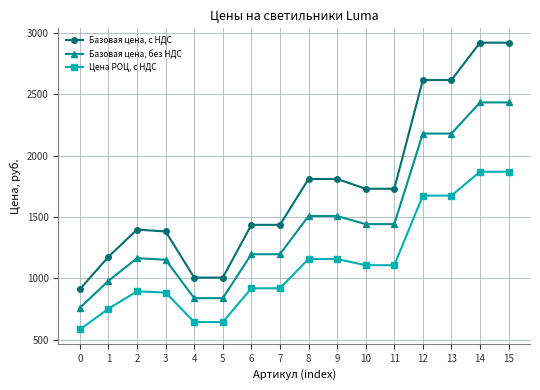

True or false: Базовая цена, без НДС has more than 0 points higher than both neighbors.

True